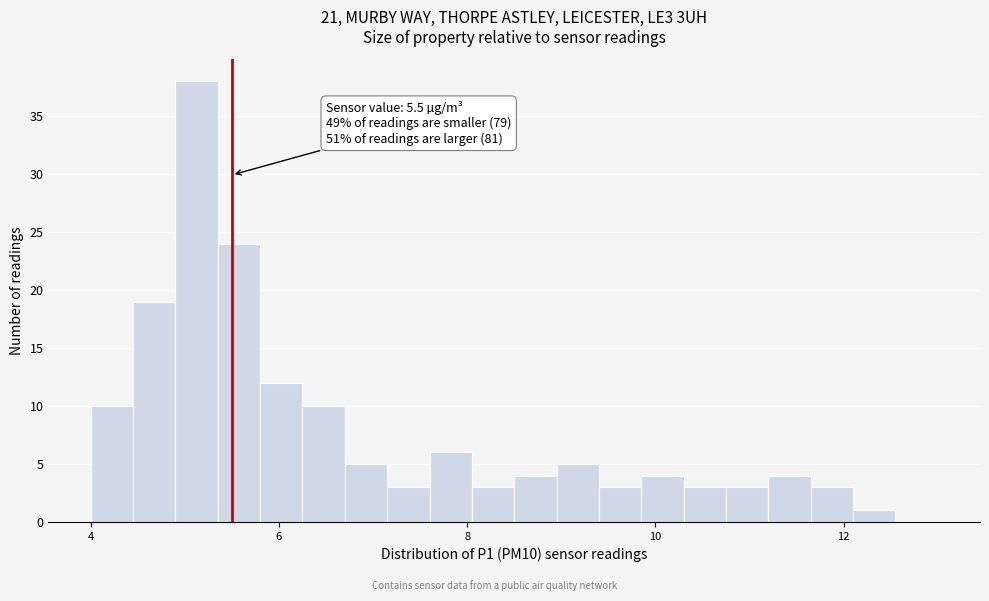

Around what value on the x-axis is the tallest bar? Give the approximate position of its centre, as read against the axis.

5.2